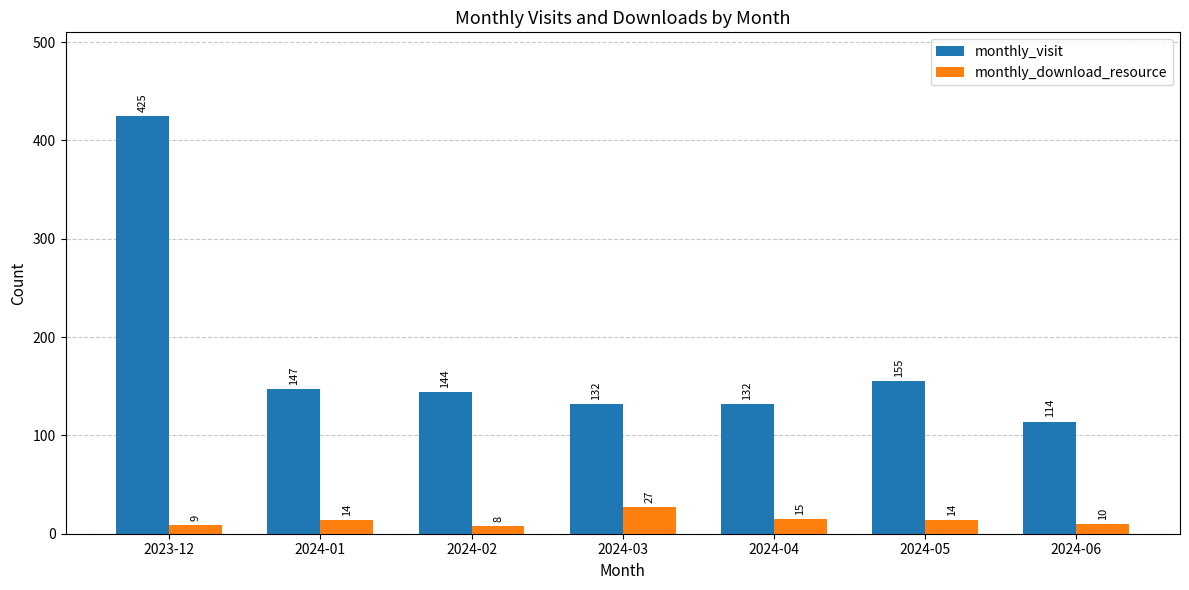

How many categories are shown in the chart?

7